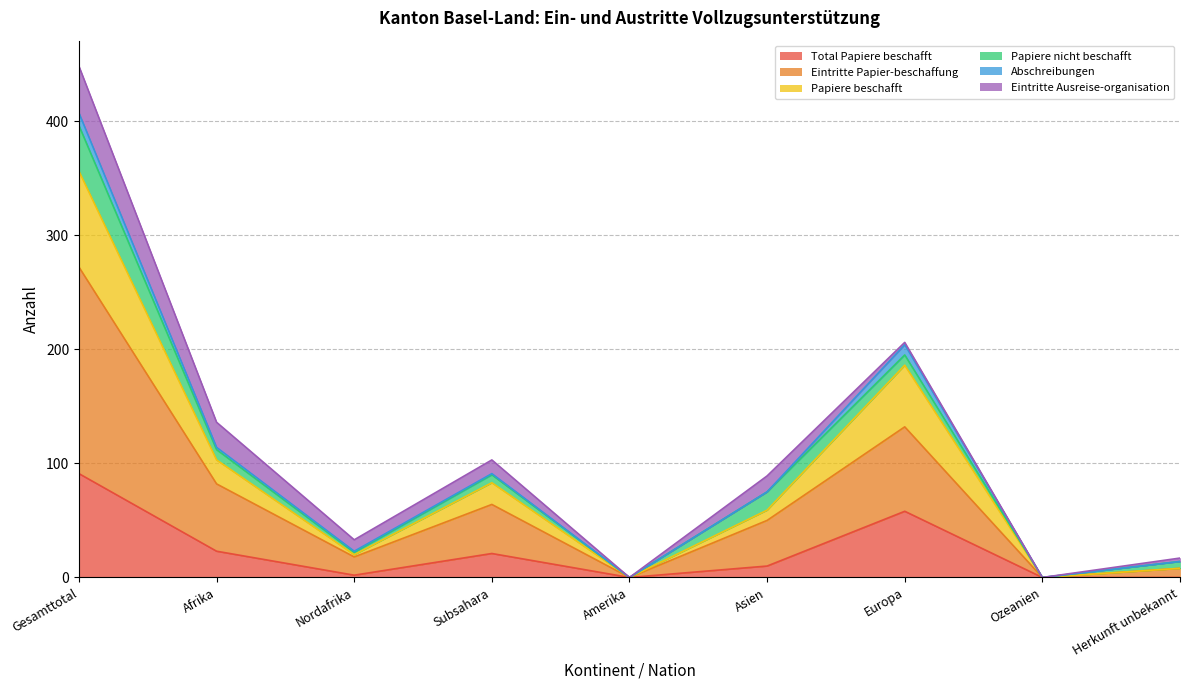

At which category is the sum across all series the highest?

Gesamttotal